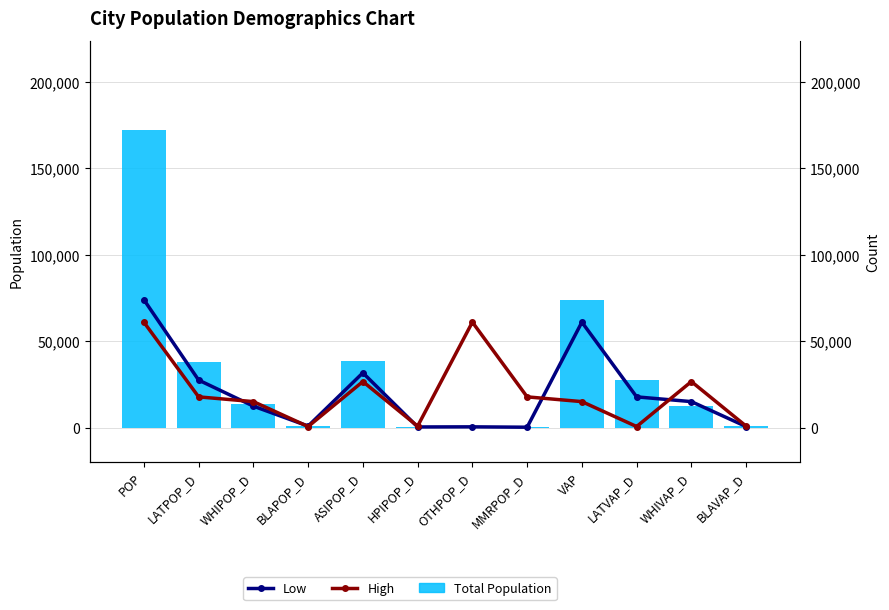

Which series has the largest range (max minus min)?

Total Population